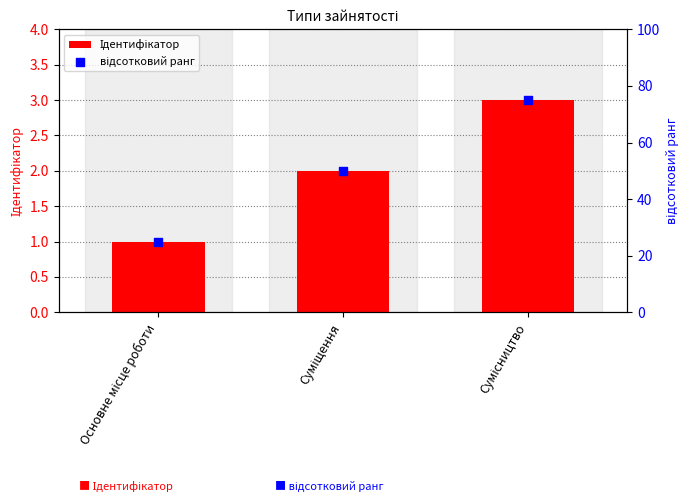

Which series has the largest total across all categories?

відсотковий ранг